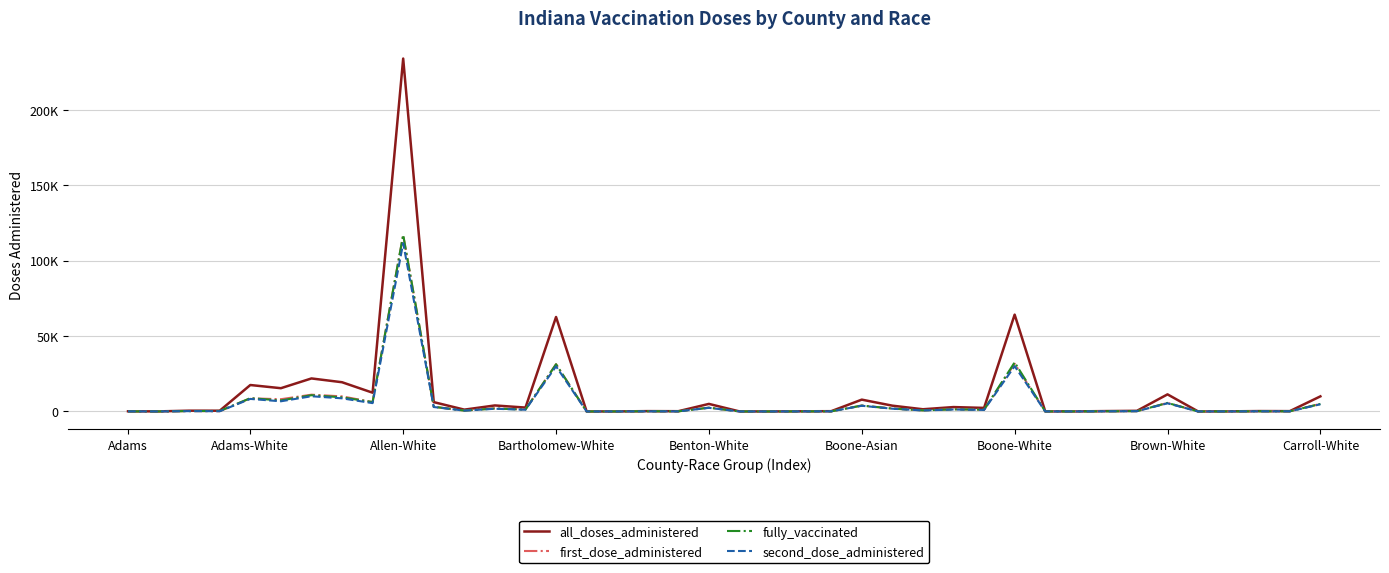

What are all the series names shown in the legend?

all_doses_administered, first_dose_administered, fully_vaccinated, second_dose_administered